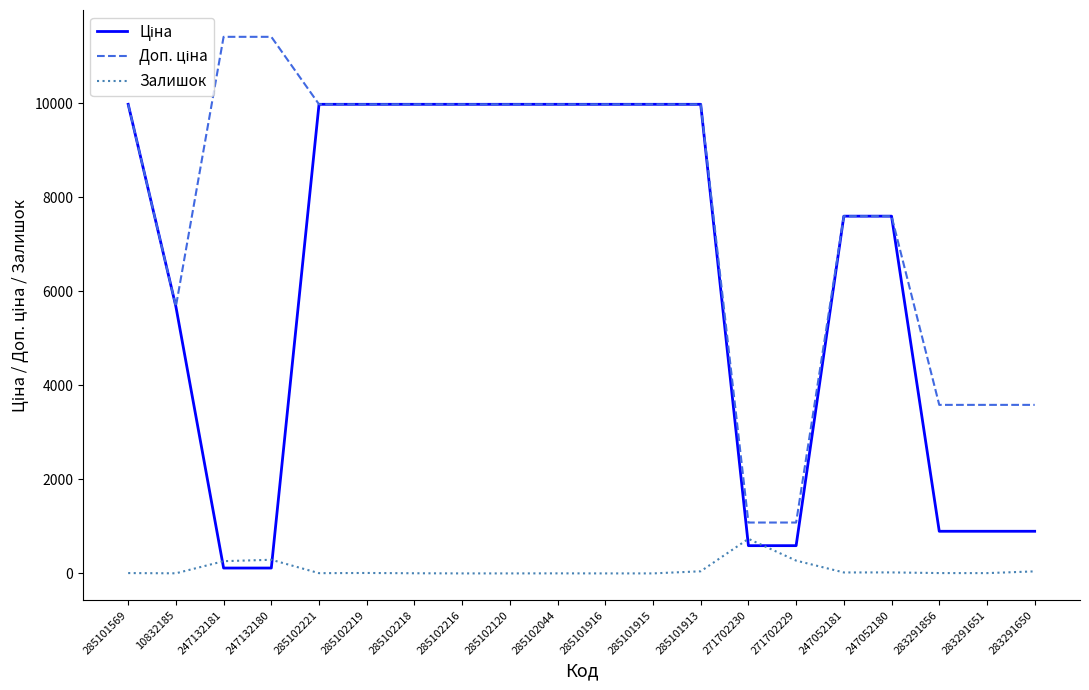

True or false: Доп. ціна and Ціна intersect in this chart.

False